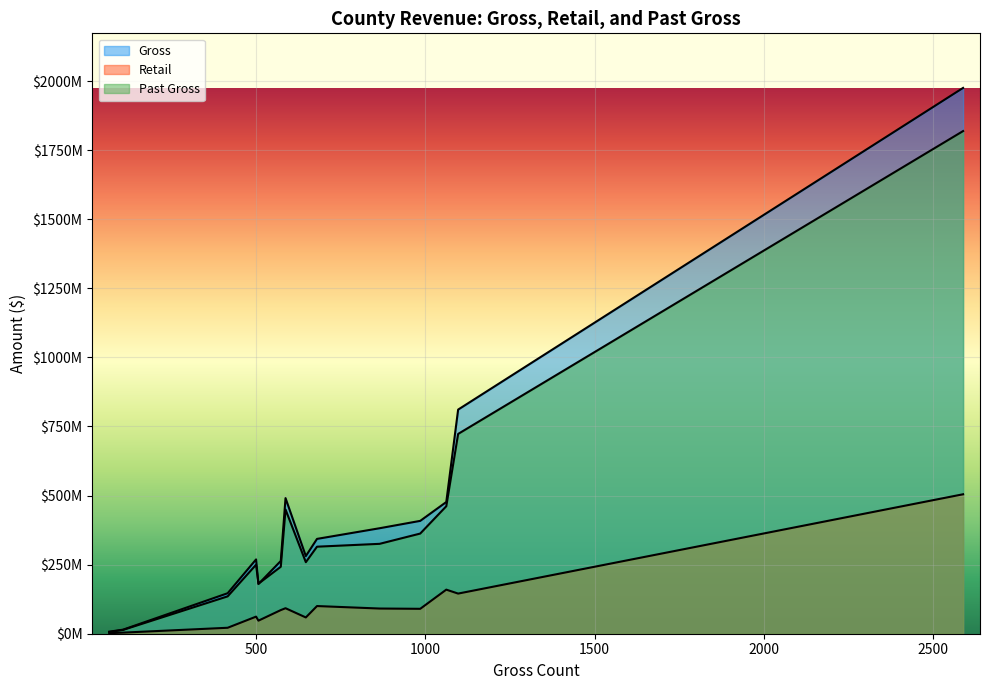

What is the difference between the Retail values at Grand Isle and Bennington?

96162194.2